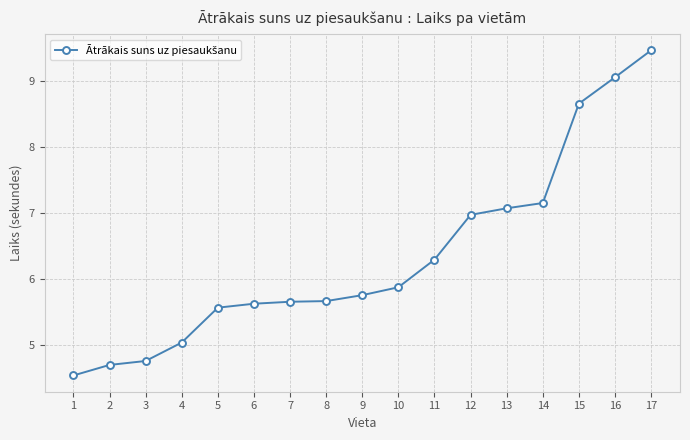

What is the difference between the maximum and minimum values?

4.9